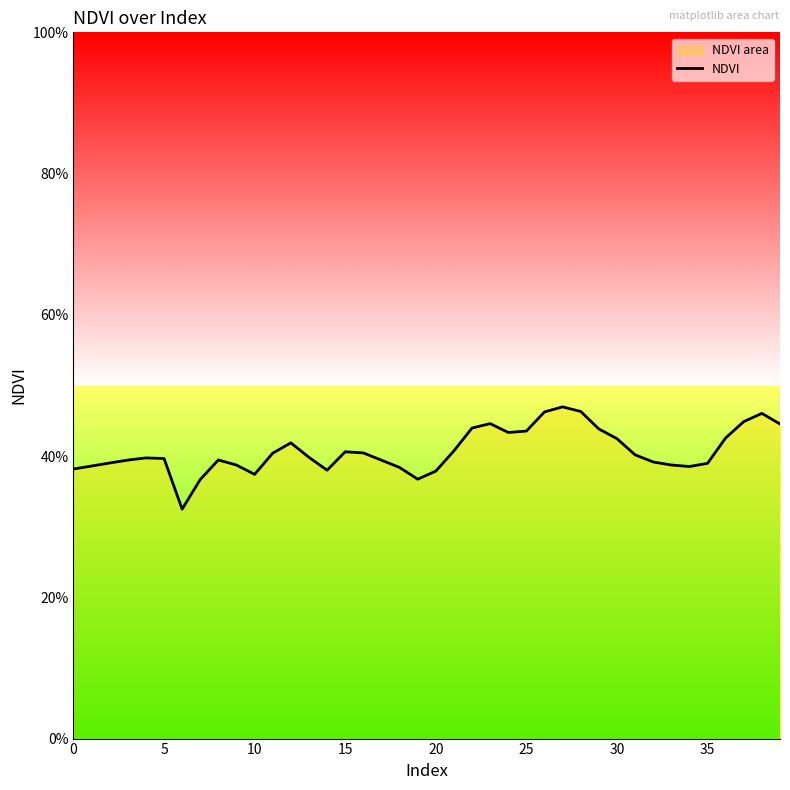

Between 10 and 30, which is larger?

30